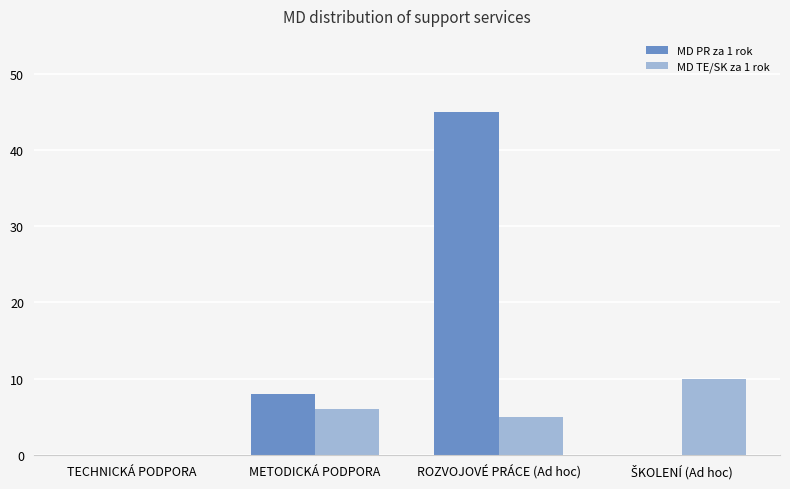

What is the approximate value of MD TE/SK za 1 rok at METODICKÁ PODPORA?

6